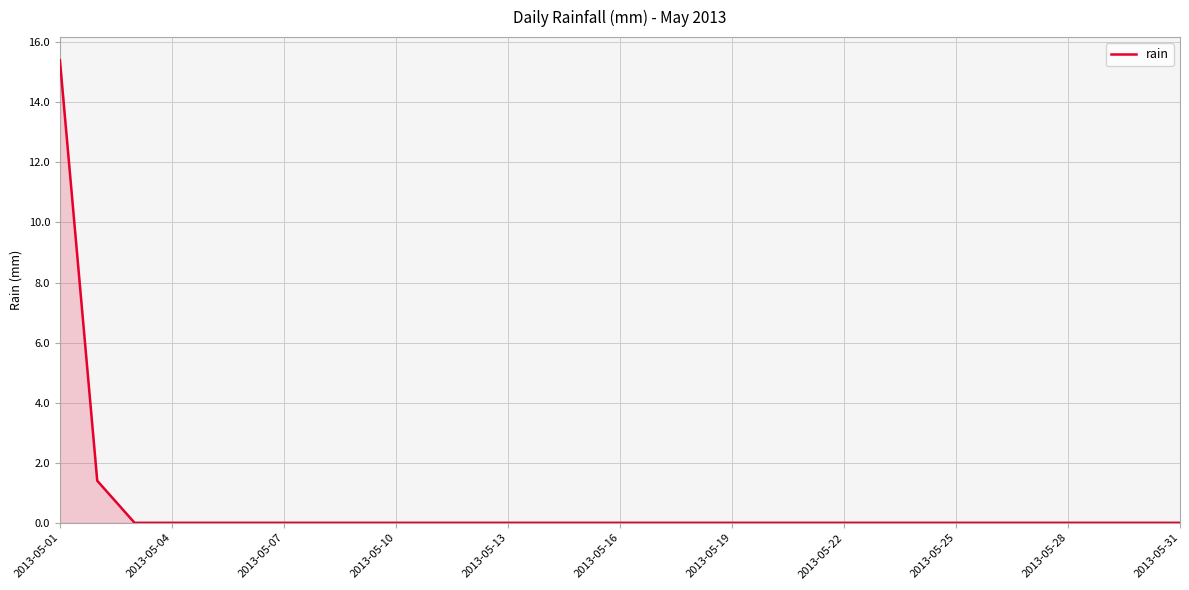

What is the maximum value shown in the chart?

15.4